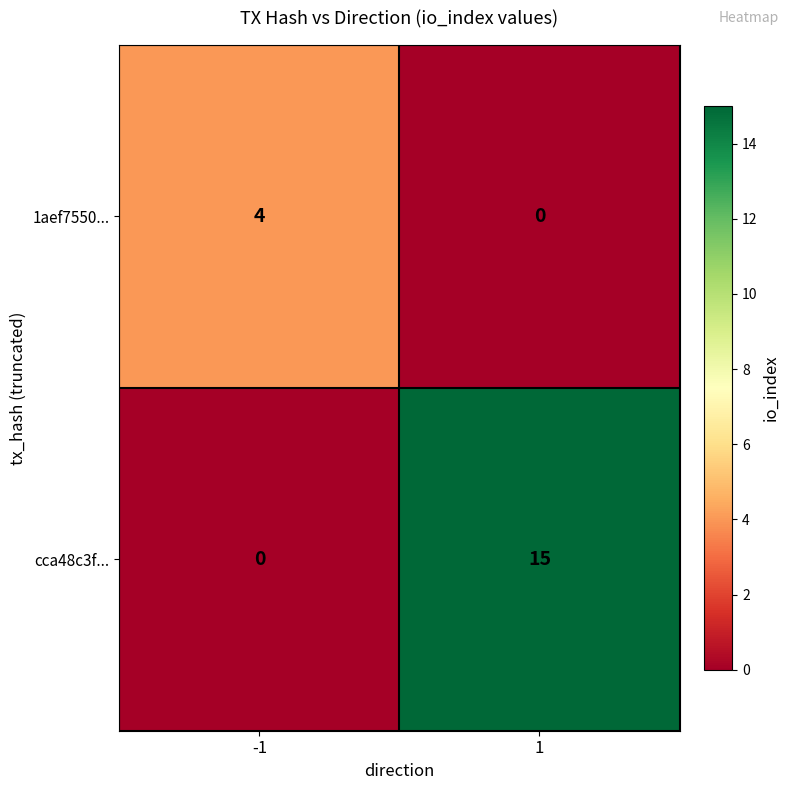

What is the sum of all 1aef7550... values?

4